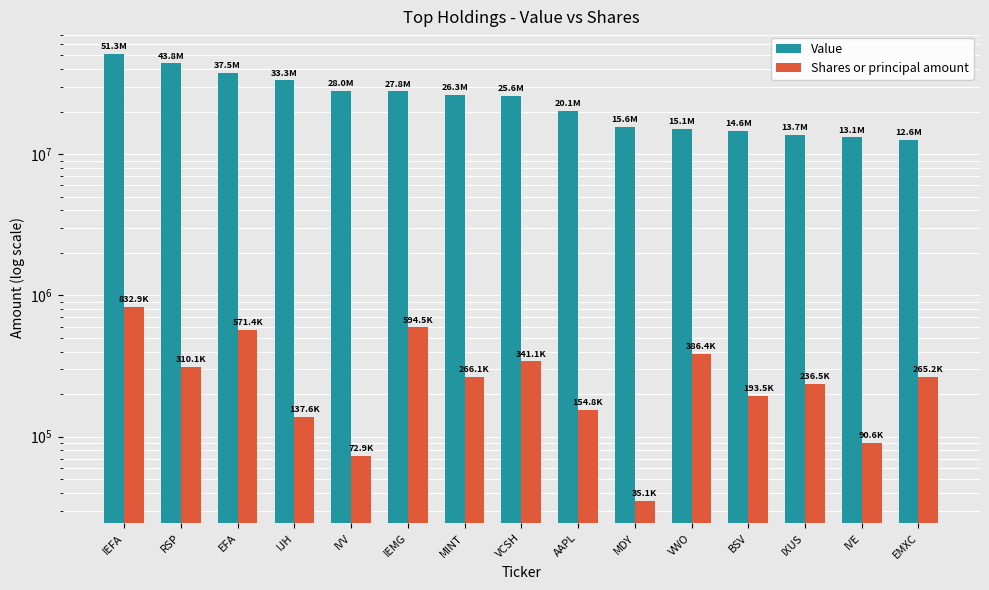

The value of Shares or principal amount at MDY is 7154. True or false?

False